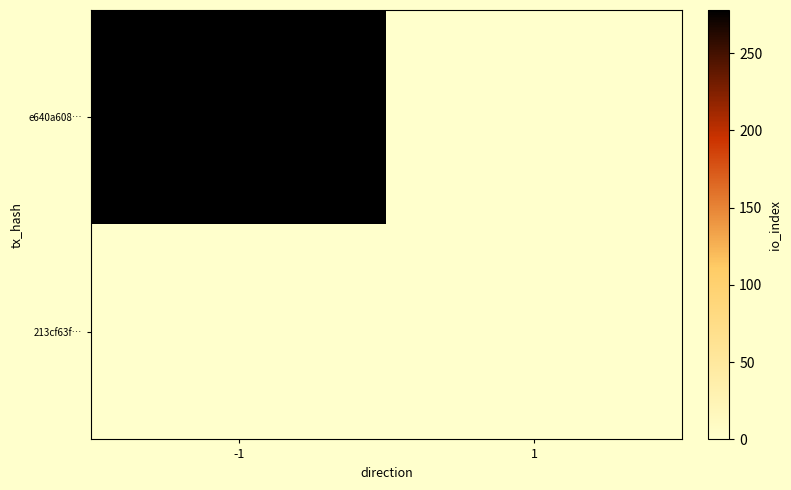

What is the difference between the highest and lowest values at -1?

278